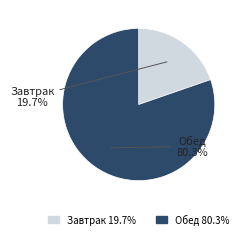

To the nearest percent, what is the difference between the Завтрак and Обед slice percentages?

61%